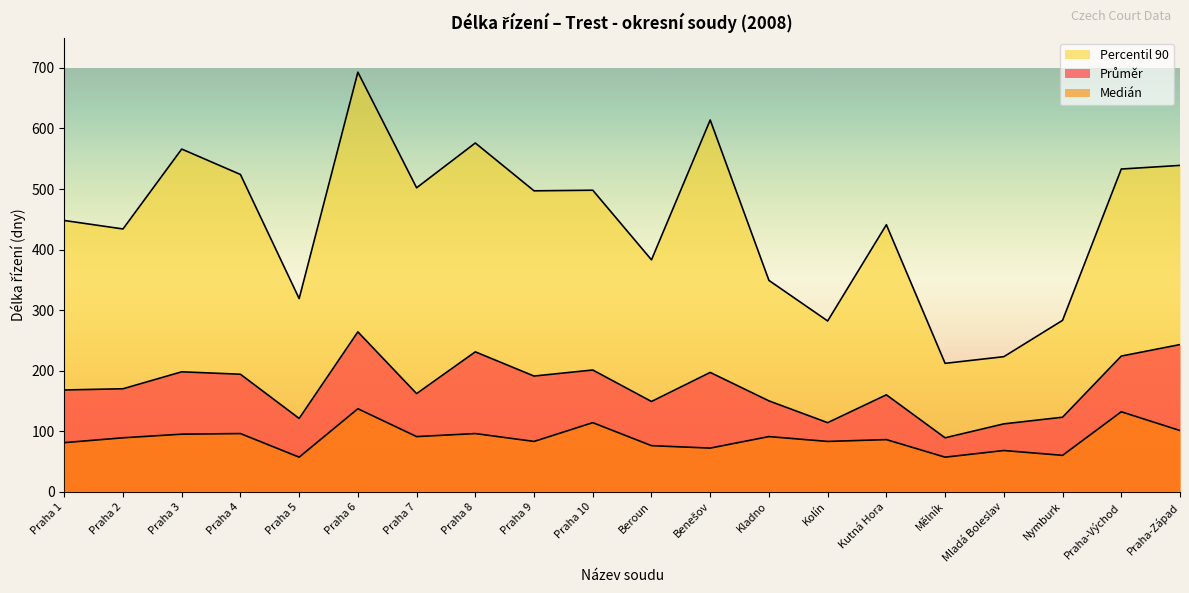

Rank the series at Benešov from lowest to highest value.

Medián, Průměr, Percentil 90